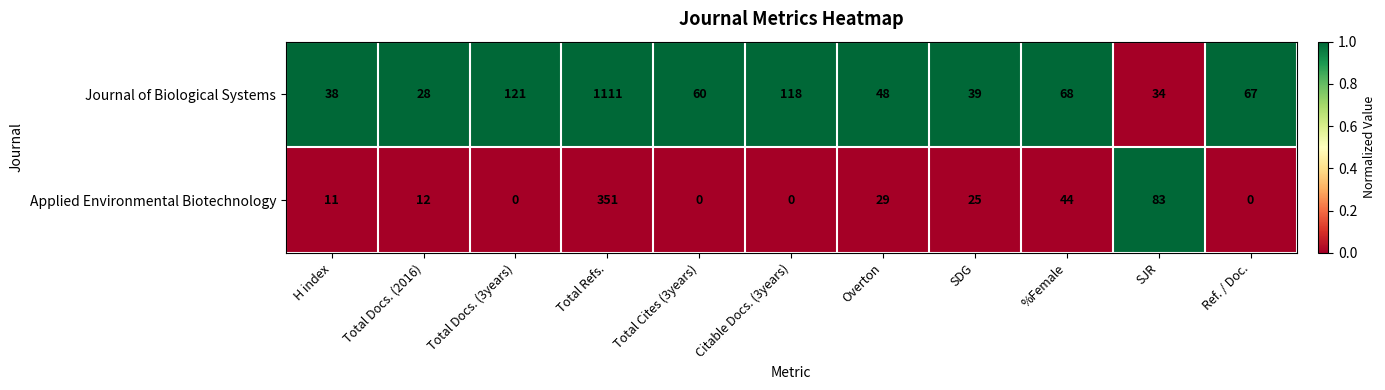

Reading left to right, list all the values displayed in this chart.

Journal of Biological Systems: 38	28	121	1111	60	118	48	39	68	34	67
Applied Environmental Biotechnology: 11	12	0	351	0	0	29	25	44	83	0